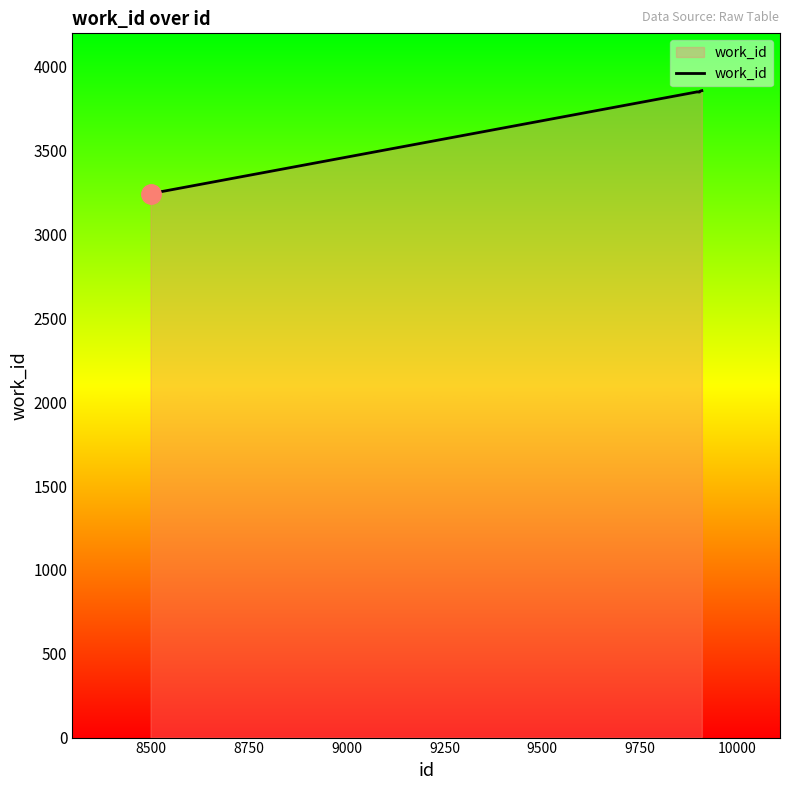

What is the minimum value shown in the chart?

3244